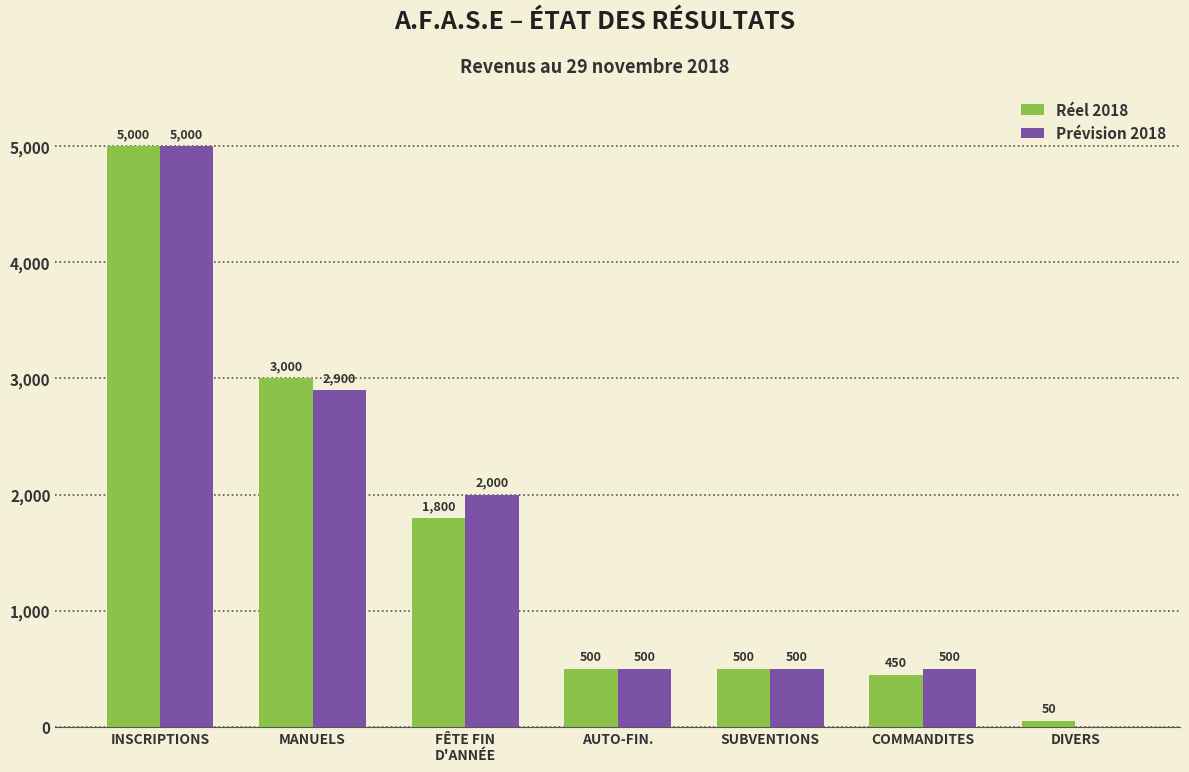

What is the highest value of the Réel 2018 series?

5000